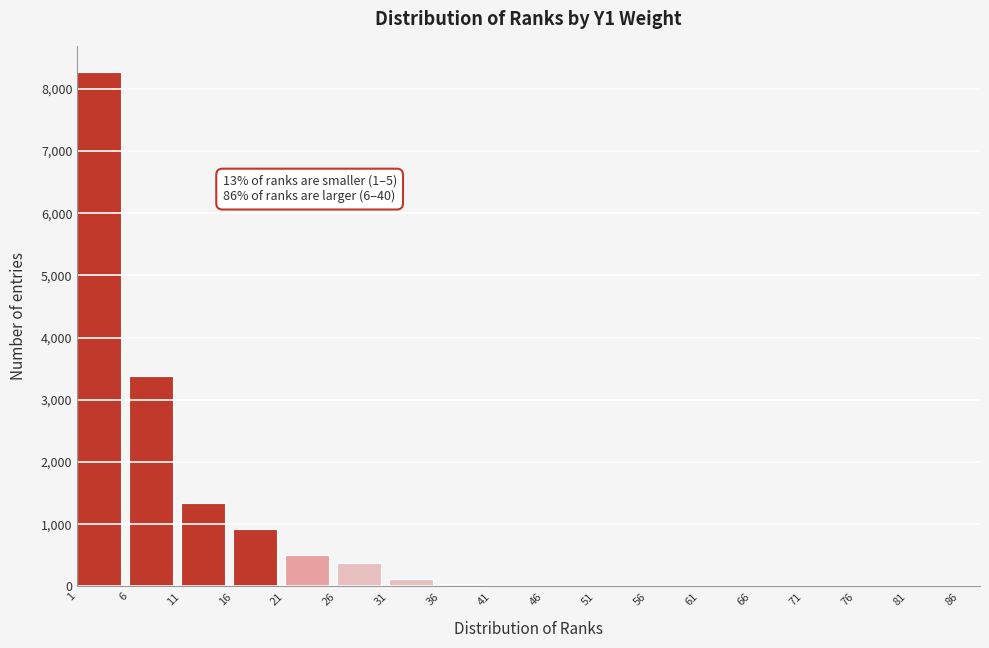

What is the greatest value displayed?

8279